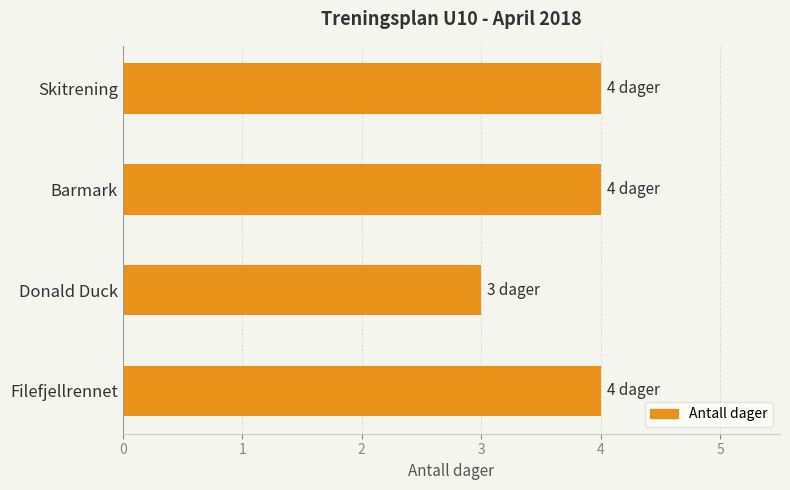

Which label corresponds to the smallest value in the chart?

Donald Duck